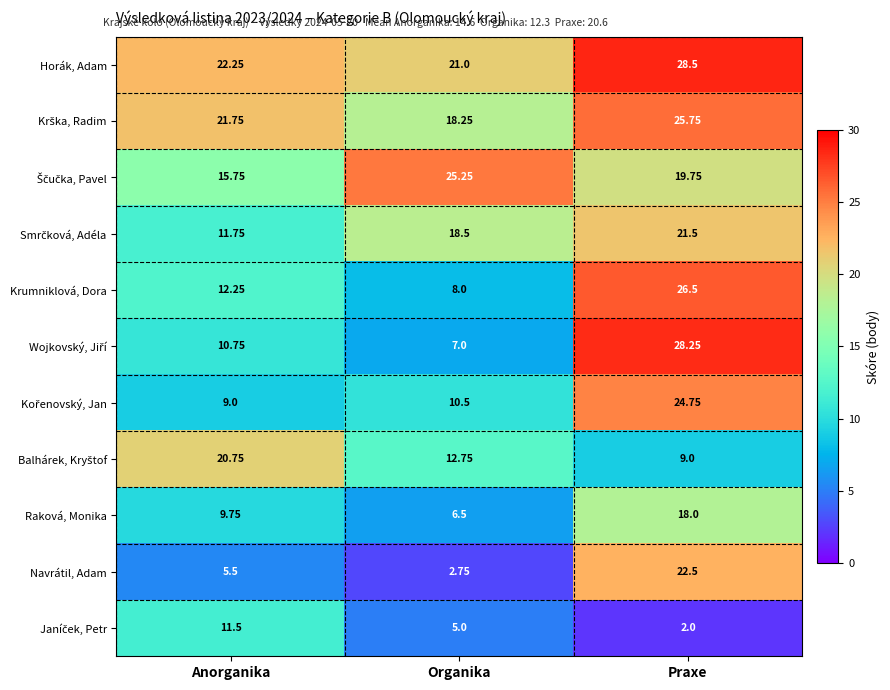

Which label corresponds to the smallest value in the chart?

Praxe